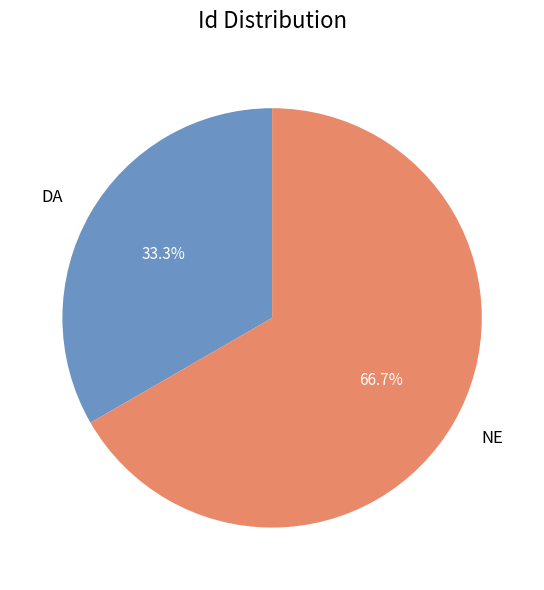

To the nearest percent, what percentage of the pie is DA?

33%